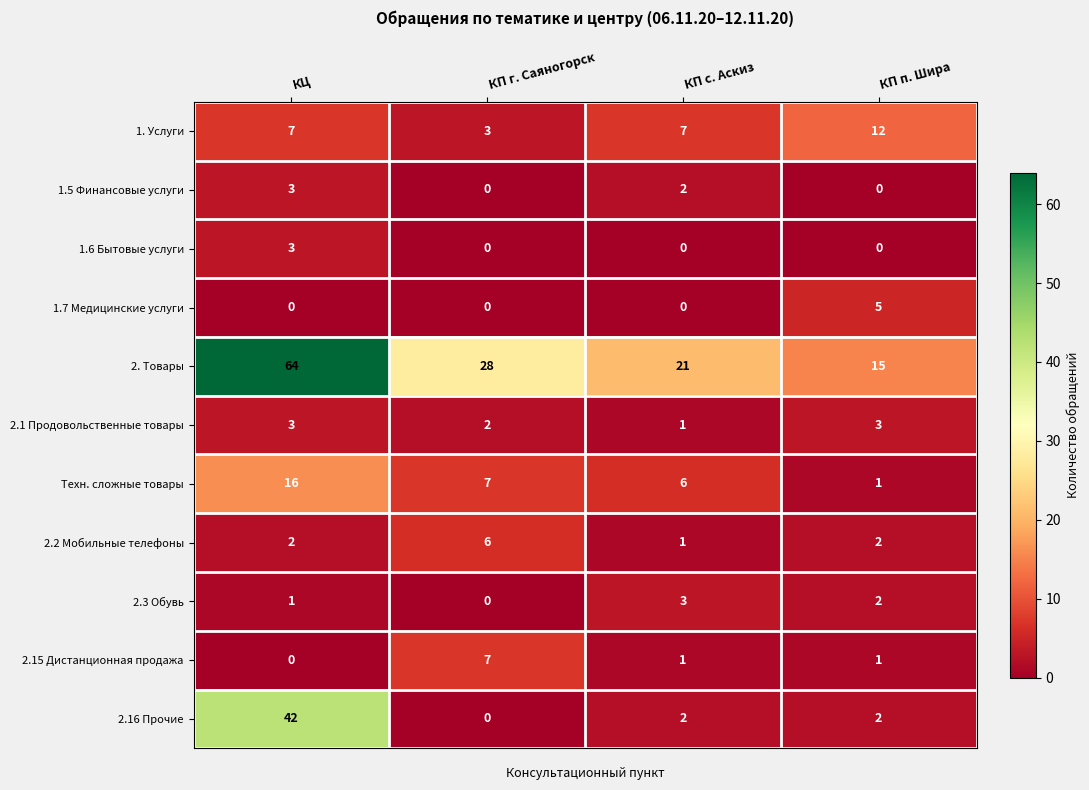

The value of 1.6 Бытовые услуги at КЦ is 3. True or false?

True